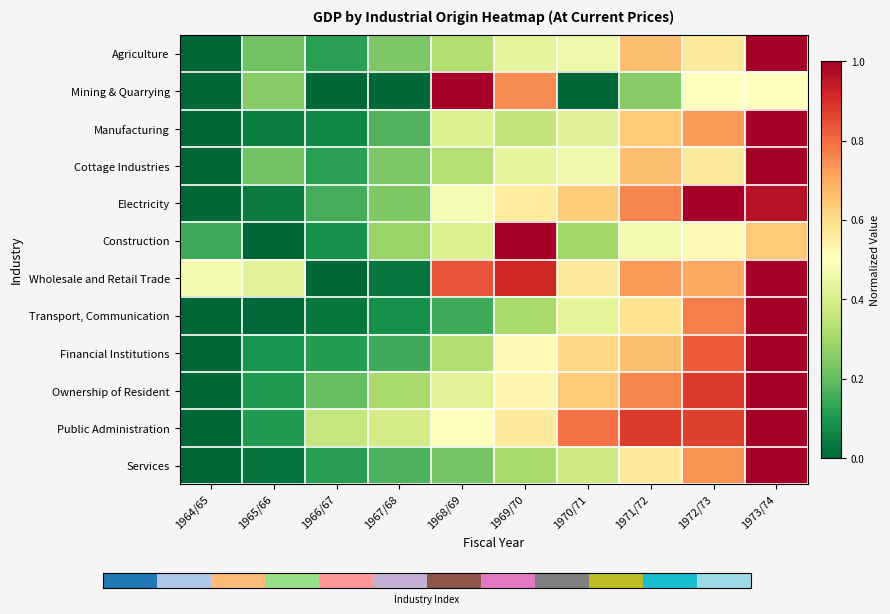

At 1973/74, list the series in order from smallest to largest.

Mining & Quarrying, Construction, Electricity, Agriculture, Manufacturing, Cottage Industries, Wholesale and Retail Trade, Transport, Communication, Financial Institutions, Ownership of Resident, Public Administration, Services